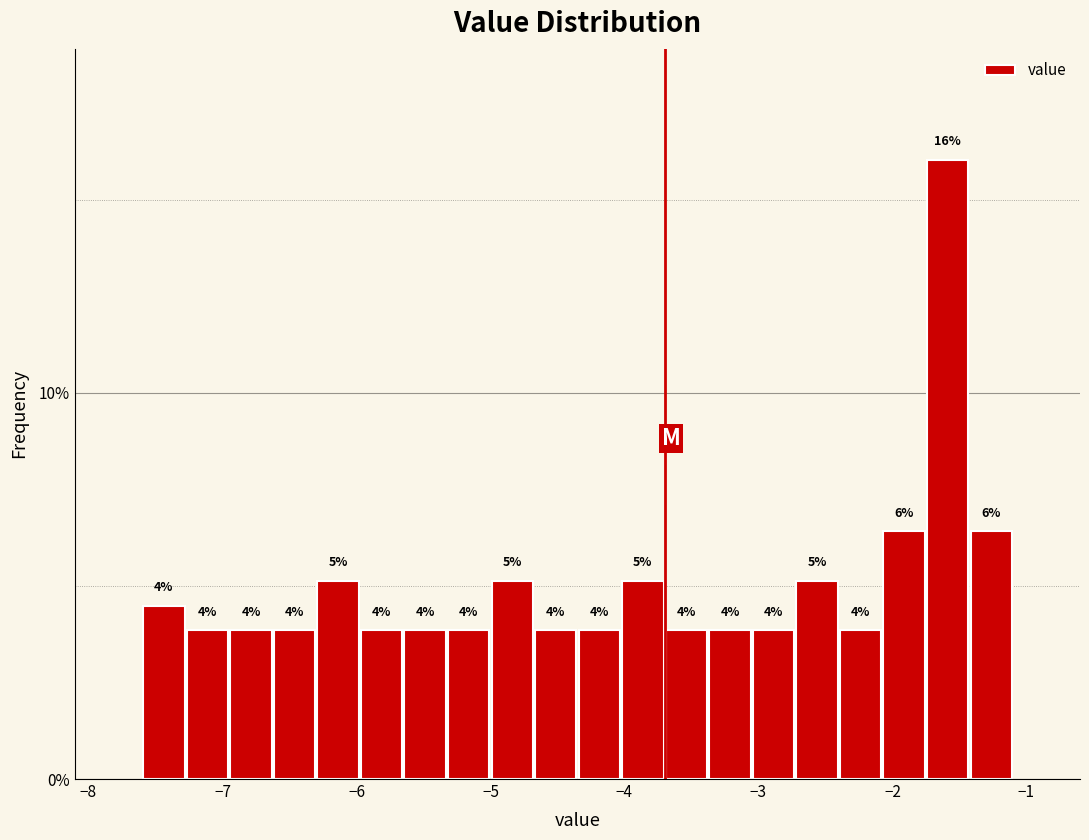

Around what value on the x-axis is the tallest bar? Give the approximate position of its centre, as read against the axis.

-1.6